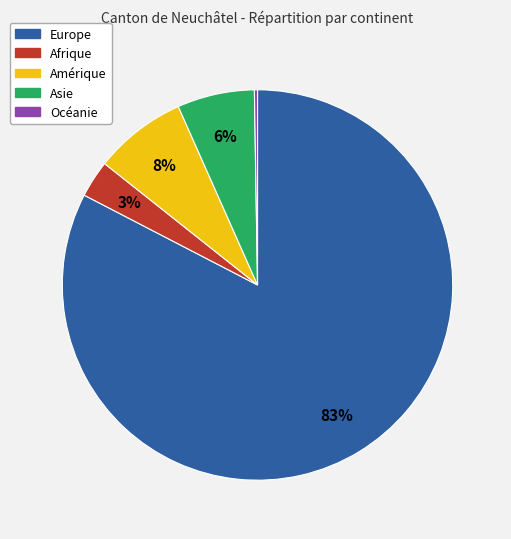

The Afrique slice represents 3% of the pie. True or false?

True